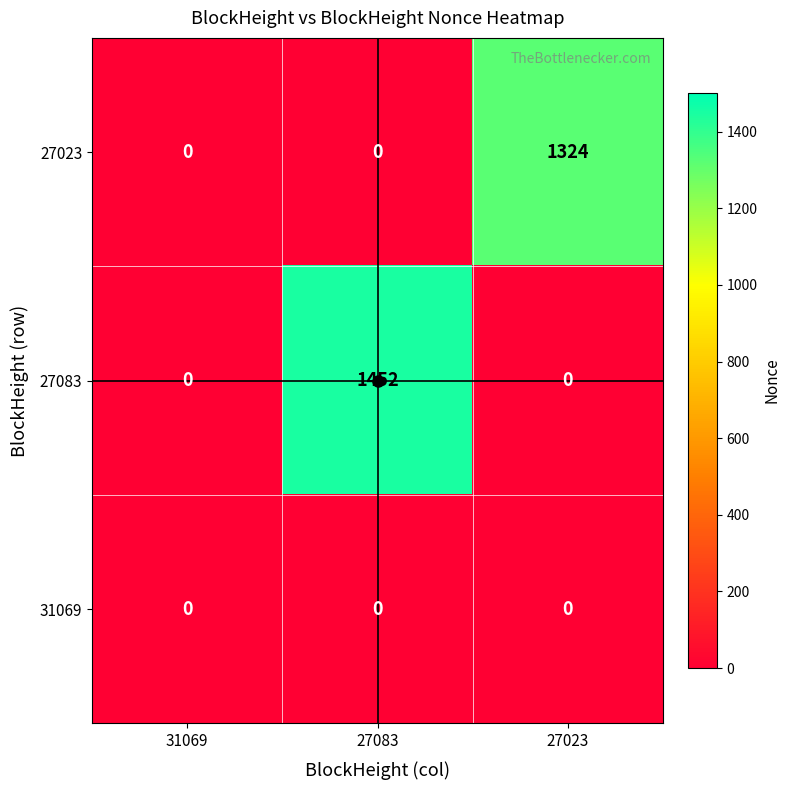

Which category has the highest value across all series?

27083